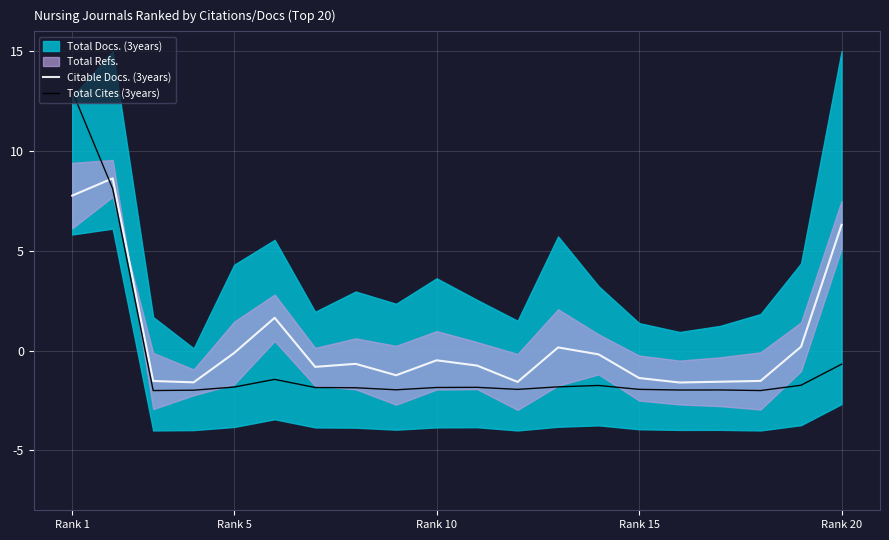

How many values in Citable Docs. (3years) are above zero?

6